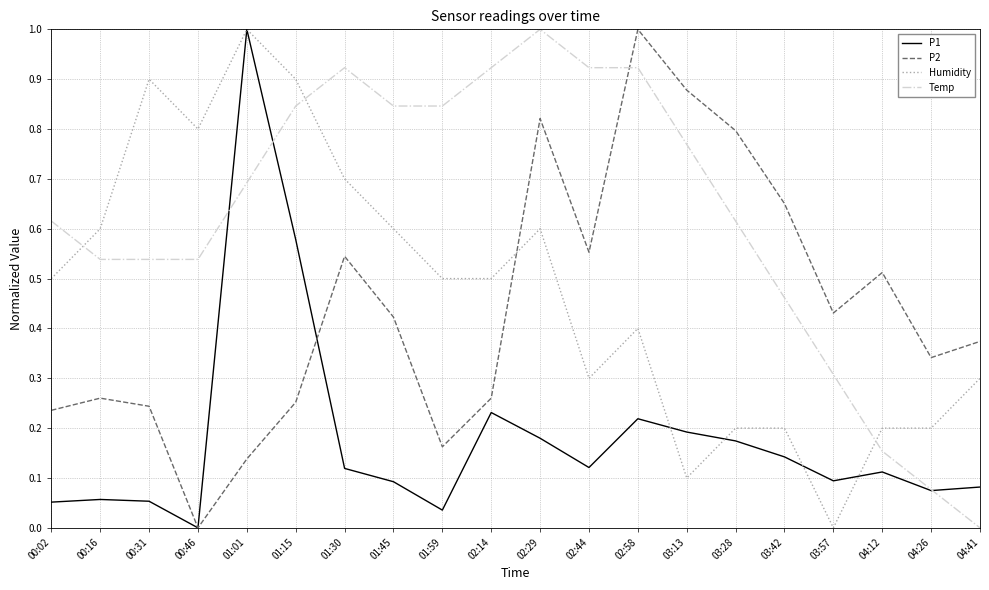

How many intersections are there between Temp and P2?

1